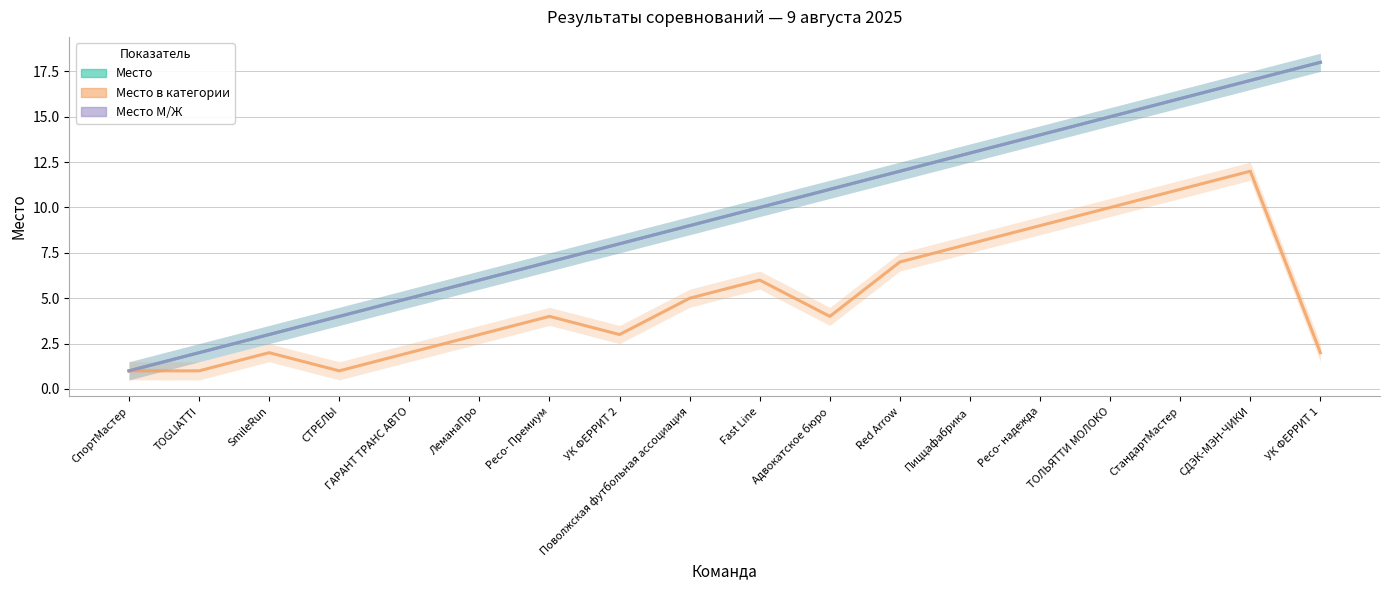

At which category is the sum across all series the highest?

СДЭК-МЭН-ЧИКИ